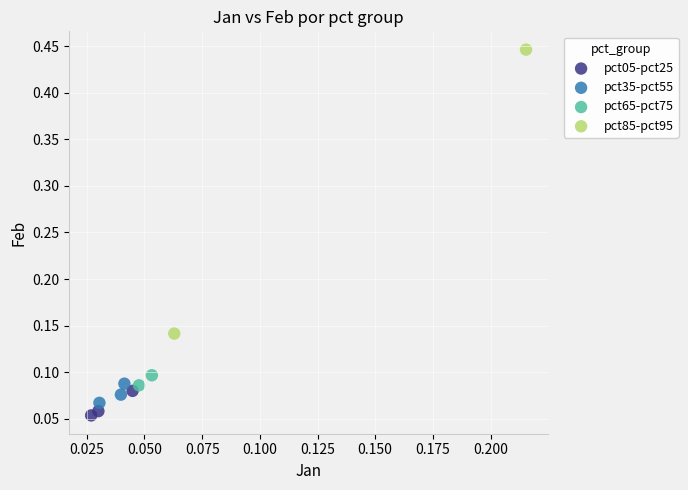

Which series reaches the maximum Y coordinate?

pct85-pct95